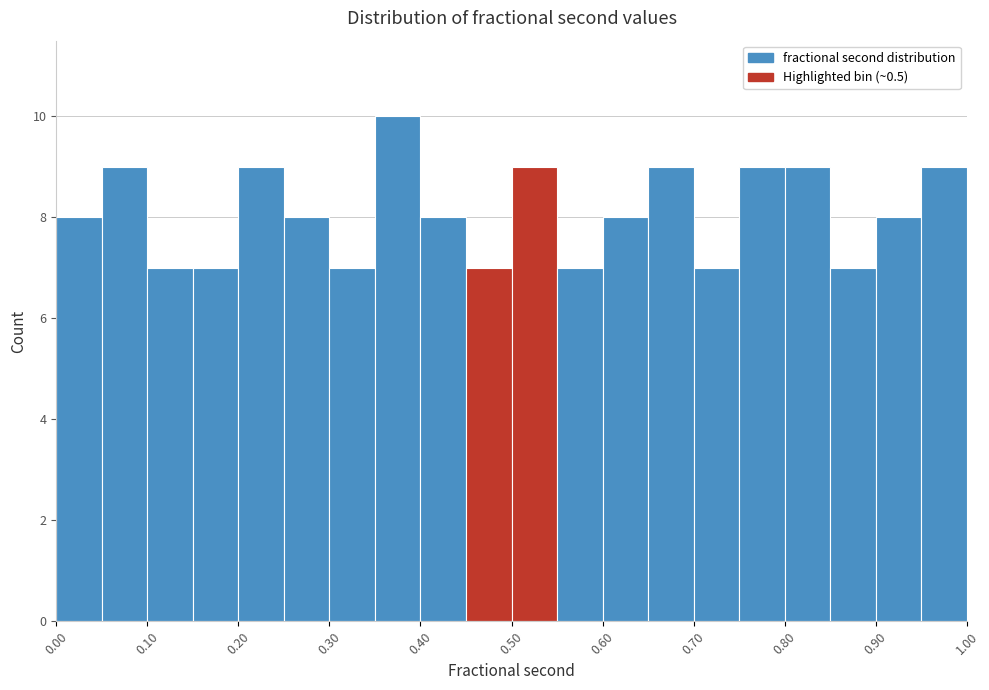

How tall is the bar that spans 0.40 to 0.45 on the x-axis? The values are not printed on the chart, so give them approximately, as read against the axis.

8